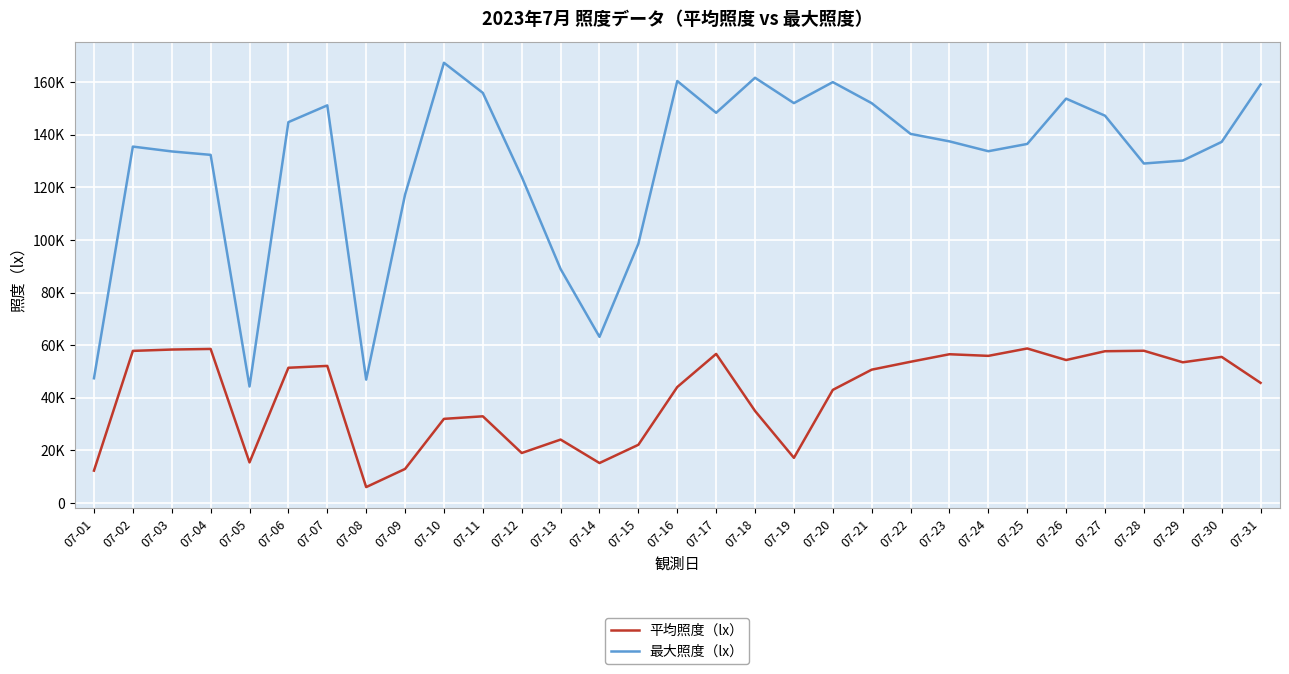

Which has a higher value, 07-16 or 07-01?

07-16